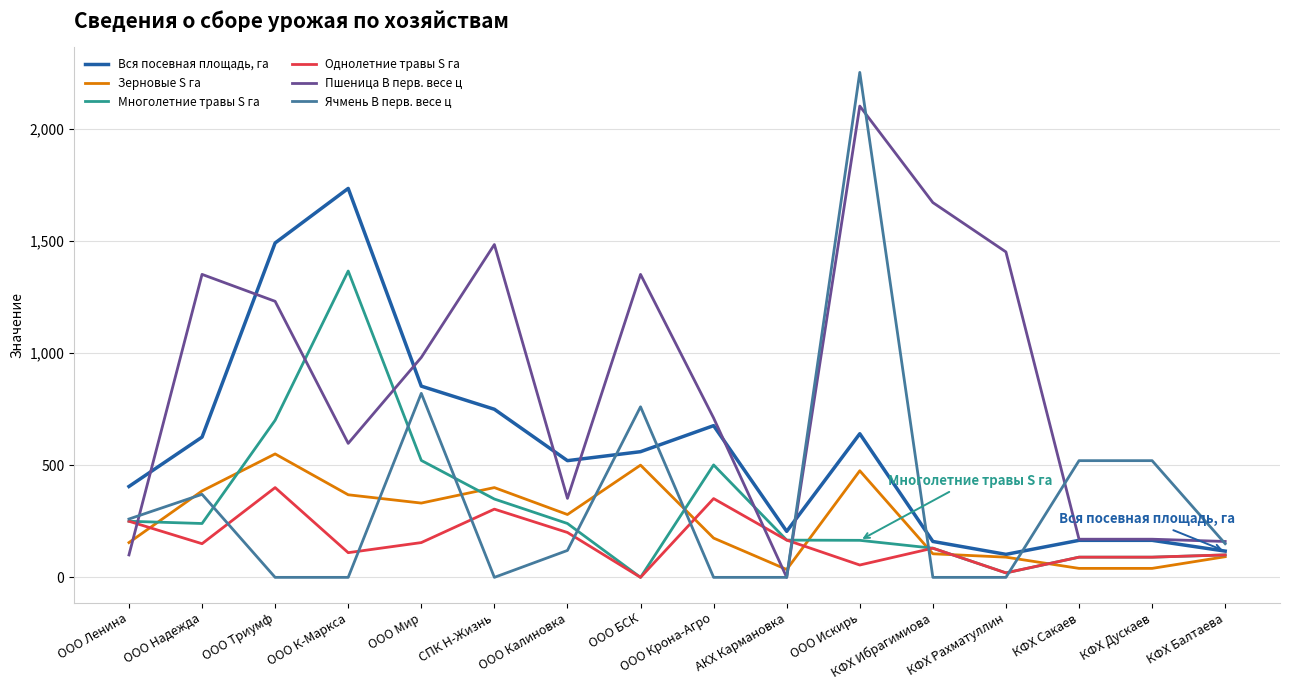

What value does the Ячмень В перв. весе ц series have at ООО Ленина?

260.0